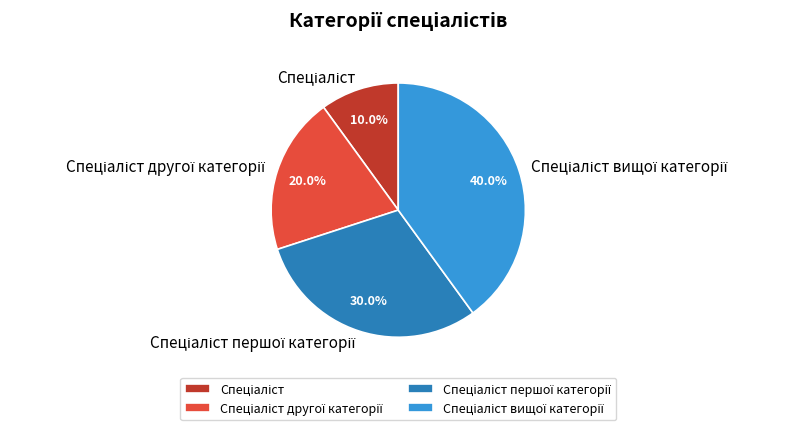

Does any single category account for the majority?

No